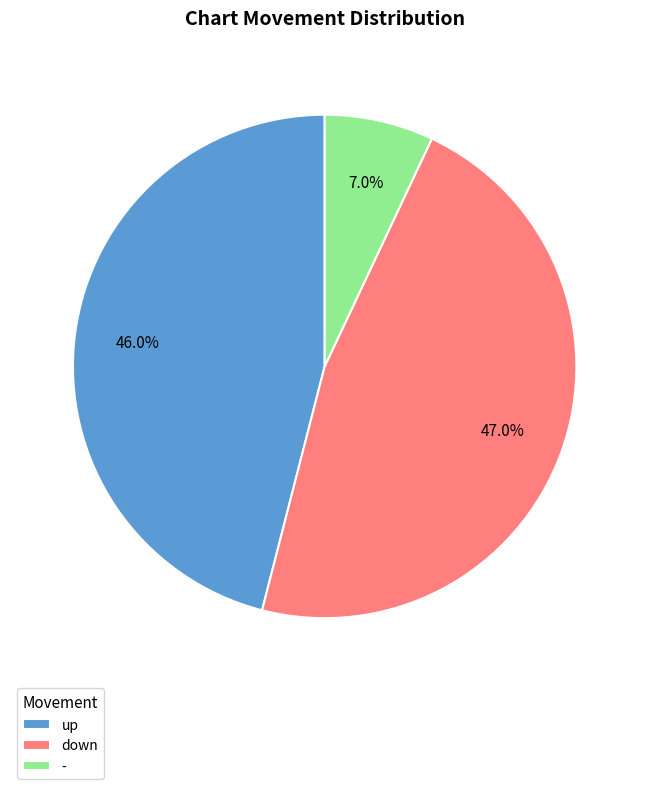

Is it true that - is 7% of the pie?

True